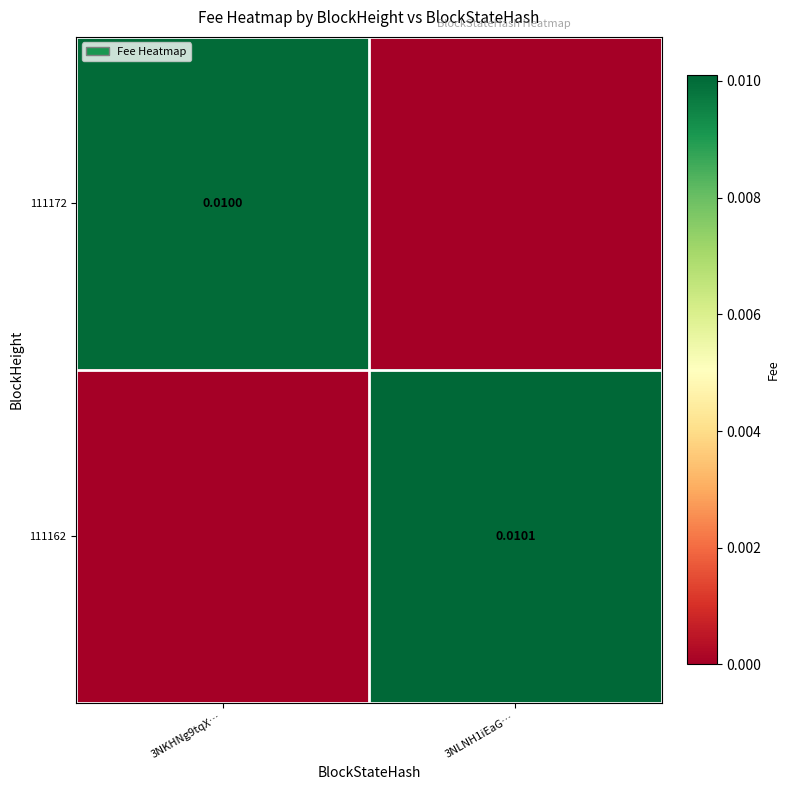

Which series has the largest total across all categories?

111162